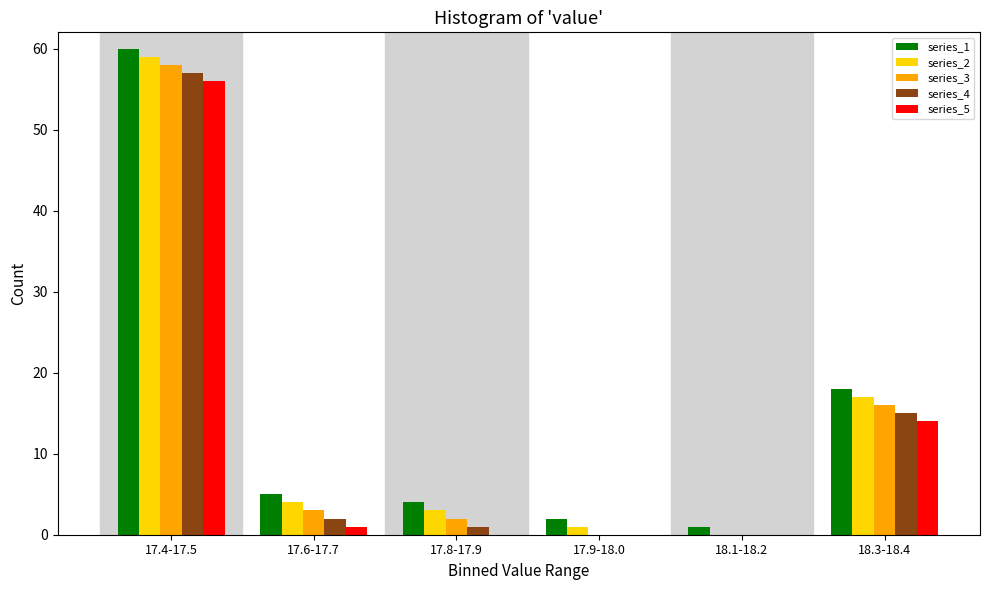

Reading left to right, extract all data points from this chart.

series_1: 17.4-17.5=60	17.6-17.7=5	17.8-17.9=4	17.9-18.0=2	18.1-18.2=1	18.3-18.4=18
series_2: 17.4-17.5=59	17.6-17.7=4	17.8-17.9=3	17.9-18.0=1	18.1-18.2=0	18.3-18.4=17
series_3: 17.4-17.5=58	17.6-17.7=3	17.8-17.9=2	17.9-18.0=0	18.1-18.2=0	18.3-18.4=16
series_4: 17.4-17.5=57	17.6-17.7=2	17.8-17.9=1	17.9-18.0=0	18.1-18.2=0	18.3-18.4=15
series_5: 17.4-17.5=56	17.6-17.7=1	17.8-17.9=0	17.9-18.0=0	18.1-18.2=0	18.3-18.4=14